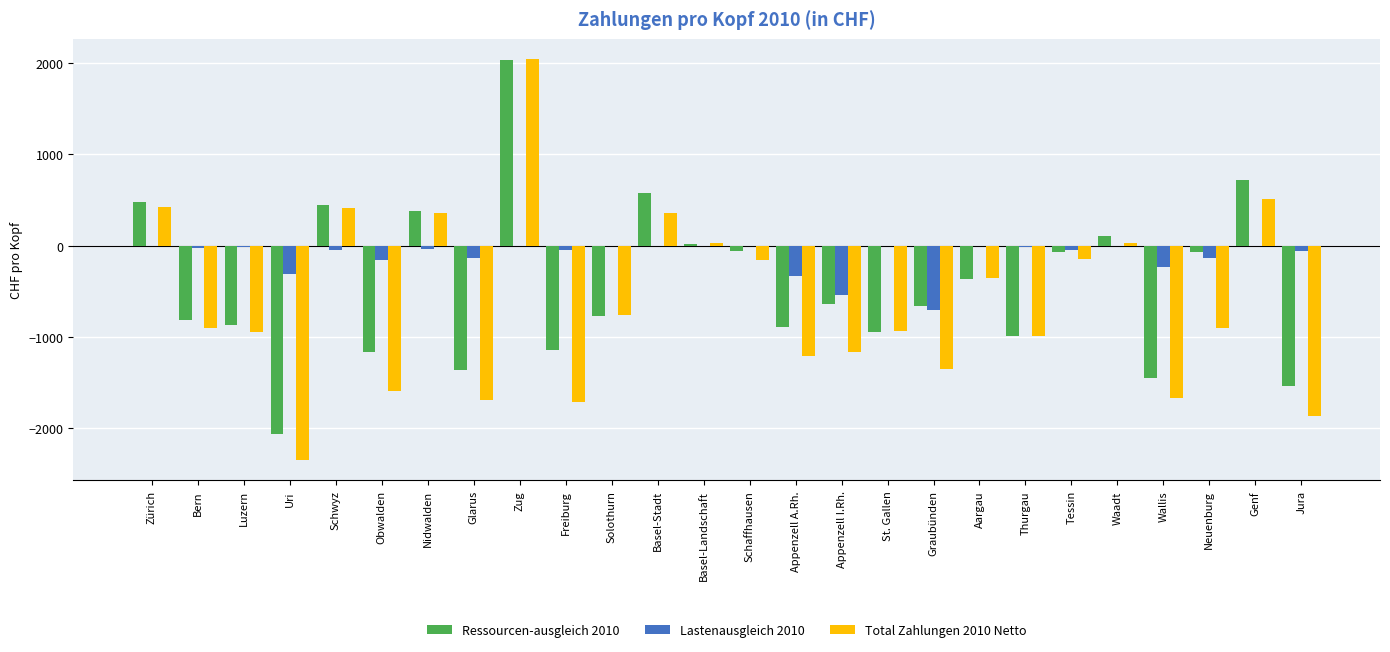

Between Nidwalden and Neuenburg, which series saw the biggest shift?

Total Zahlungen 2010 Netto